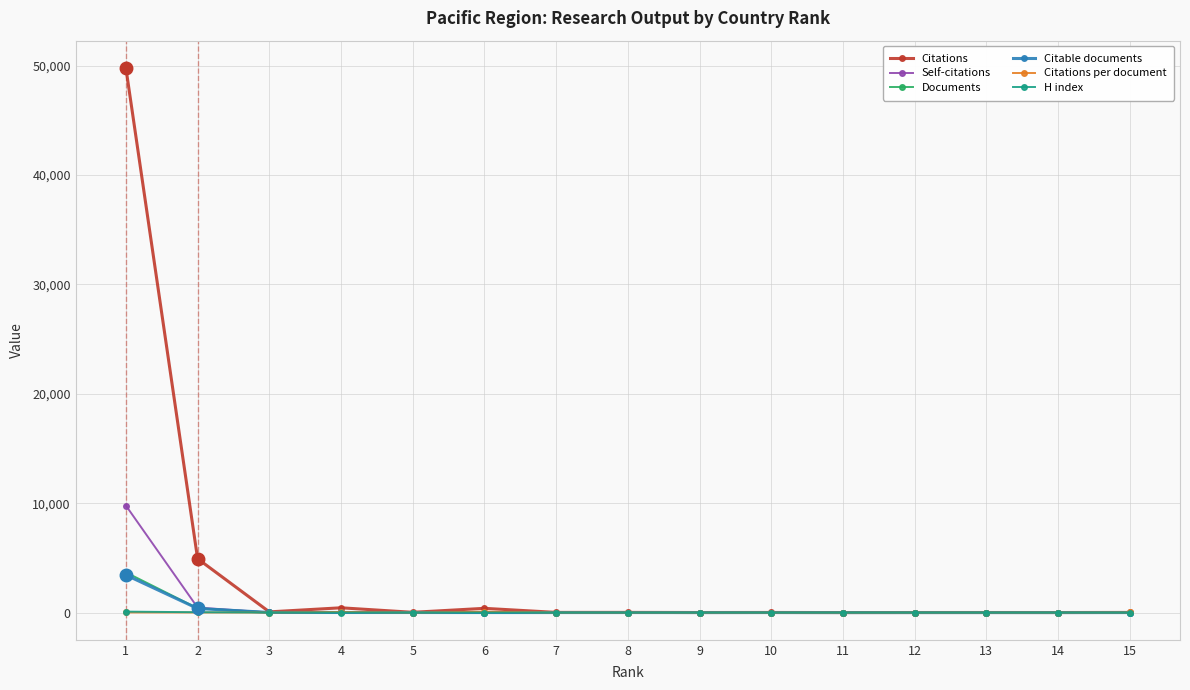

How many series are shown in this chart?

6